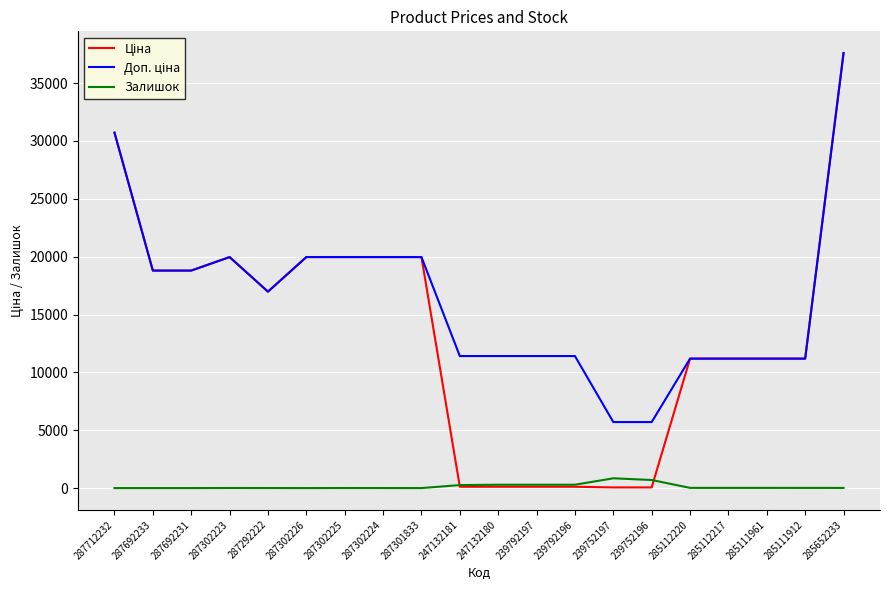

True or false: Залишок has a value of 17.0 at 285112220.

True